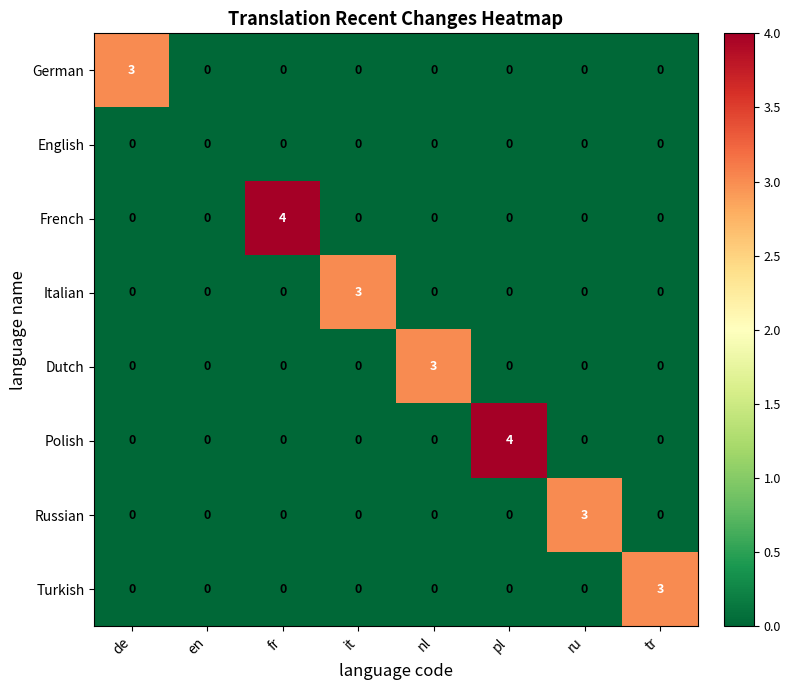

How many data points does each series have?

8